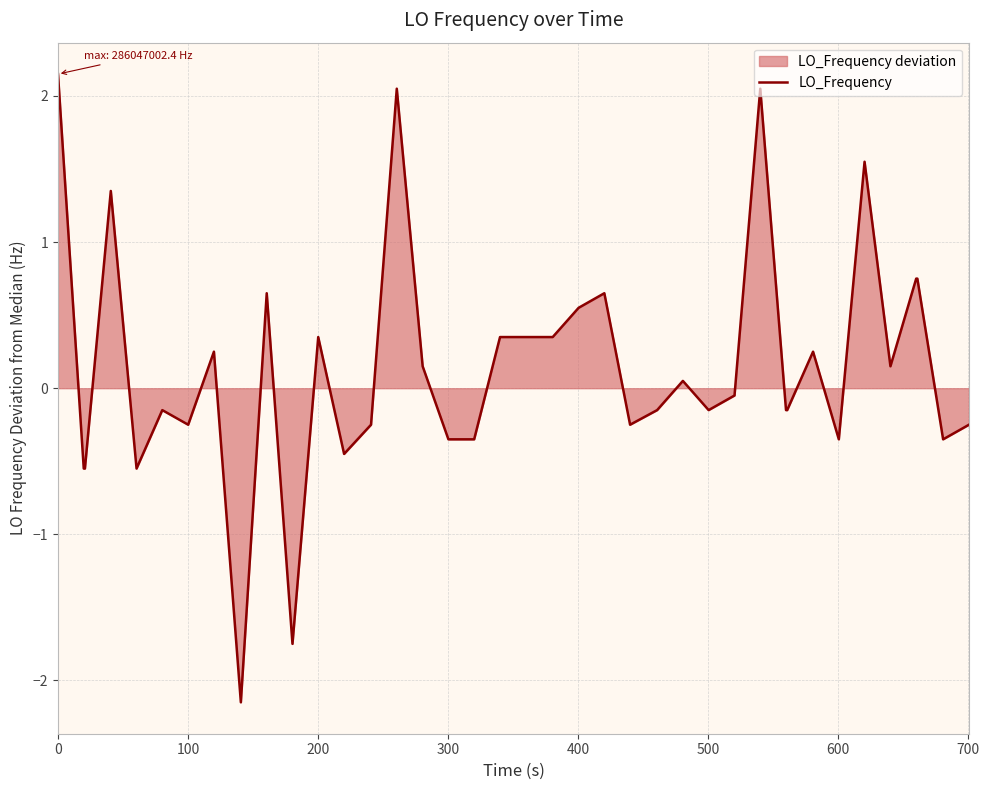

Does the chart have visible grid lines?

Yes